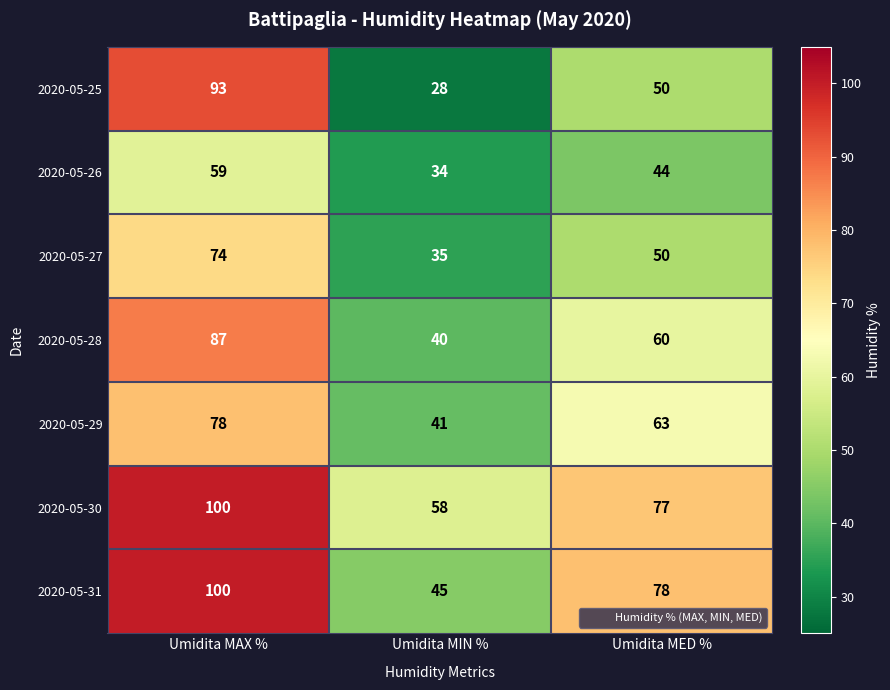

At which category is the sum across all series the highest?

Umidita MAX %